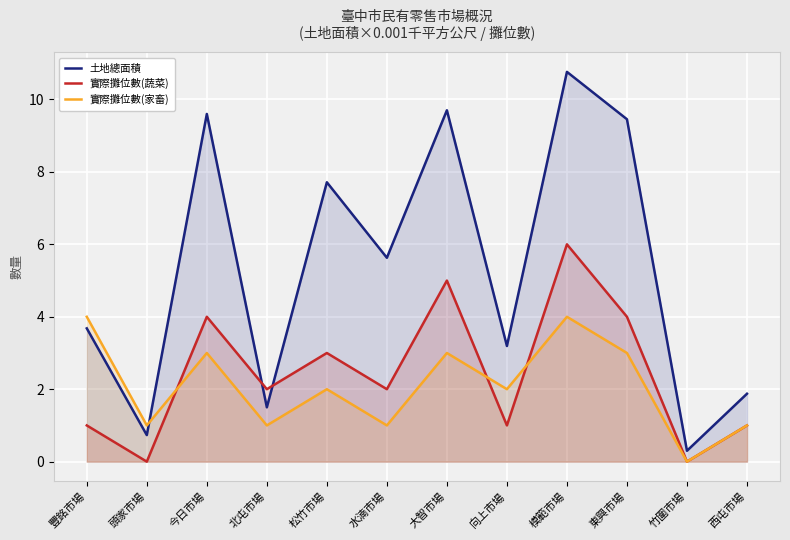

What is the difference between the highest and lowest values at 水湳市場?

4.6